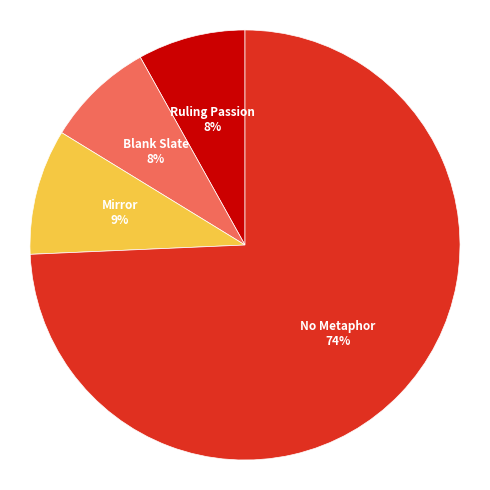

Approximately how many times larger is the value at Ruling Passion compared to No Metaphor?

0.1